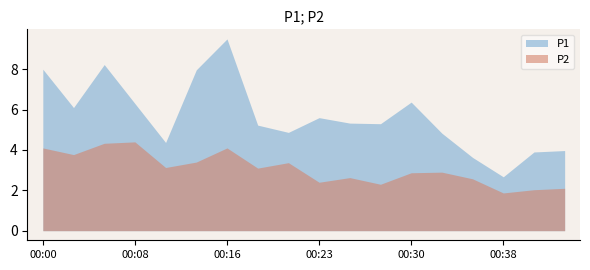

What is the minimum value for P2?

1.9